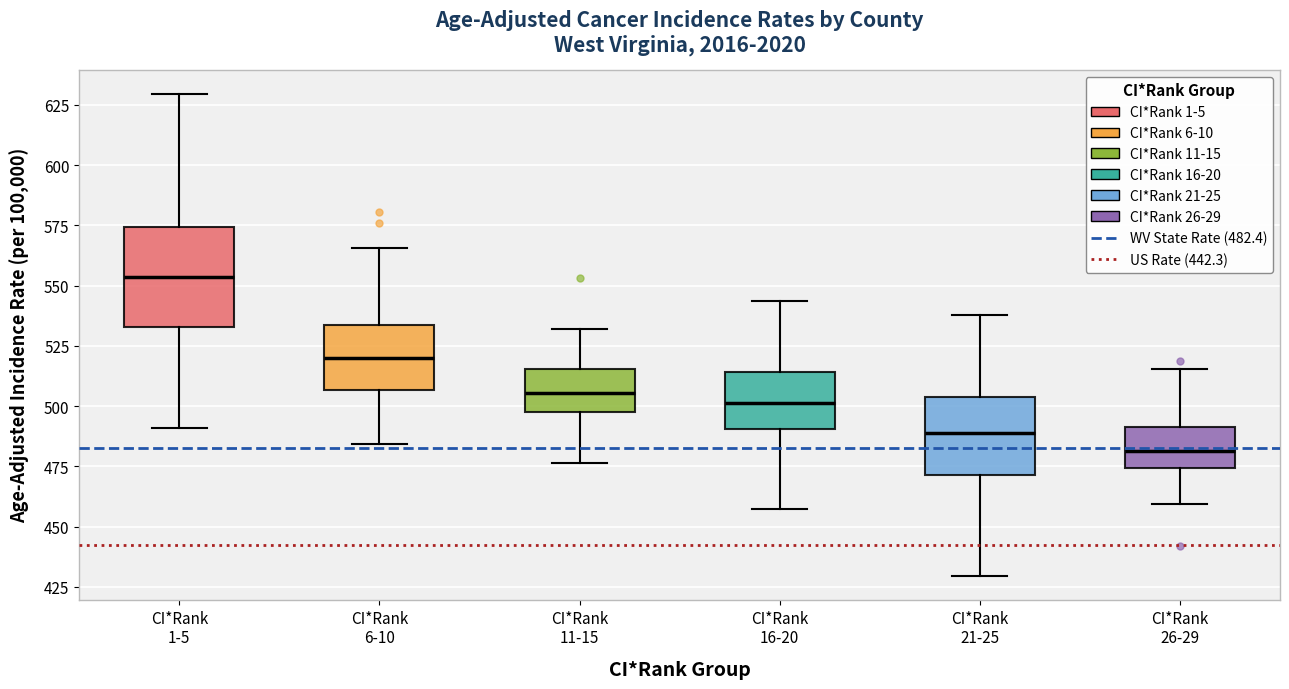

Where does the median line of the box for CI*Rank 26-29 sit on the y-axis? The values are not printed on the chart, so give them approximately, as read against the axis.

480